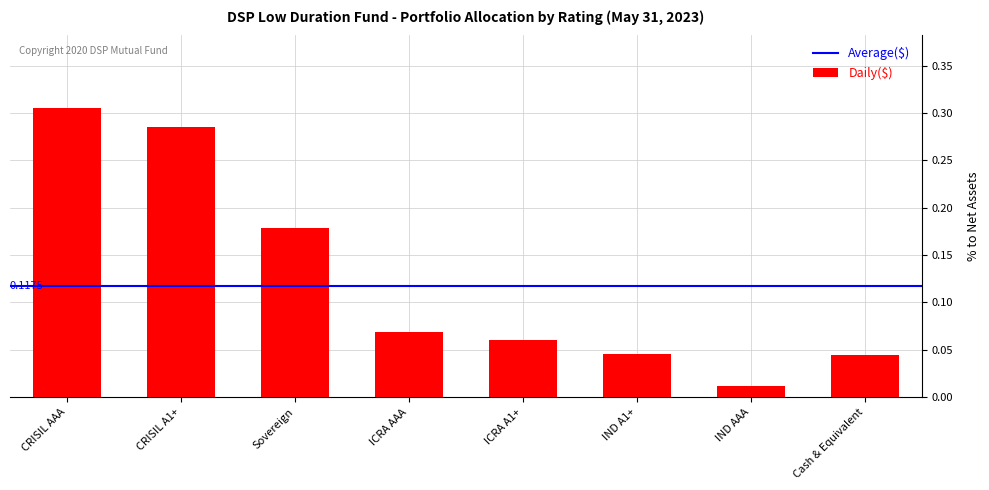

At which label is the value closest to 0?

IND AAA